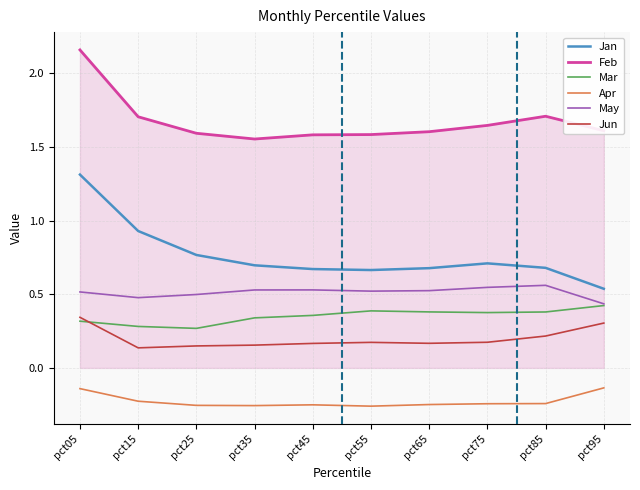

True or false: Mar and Feb intersect in this chart.

False